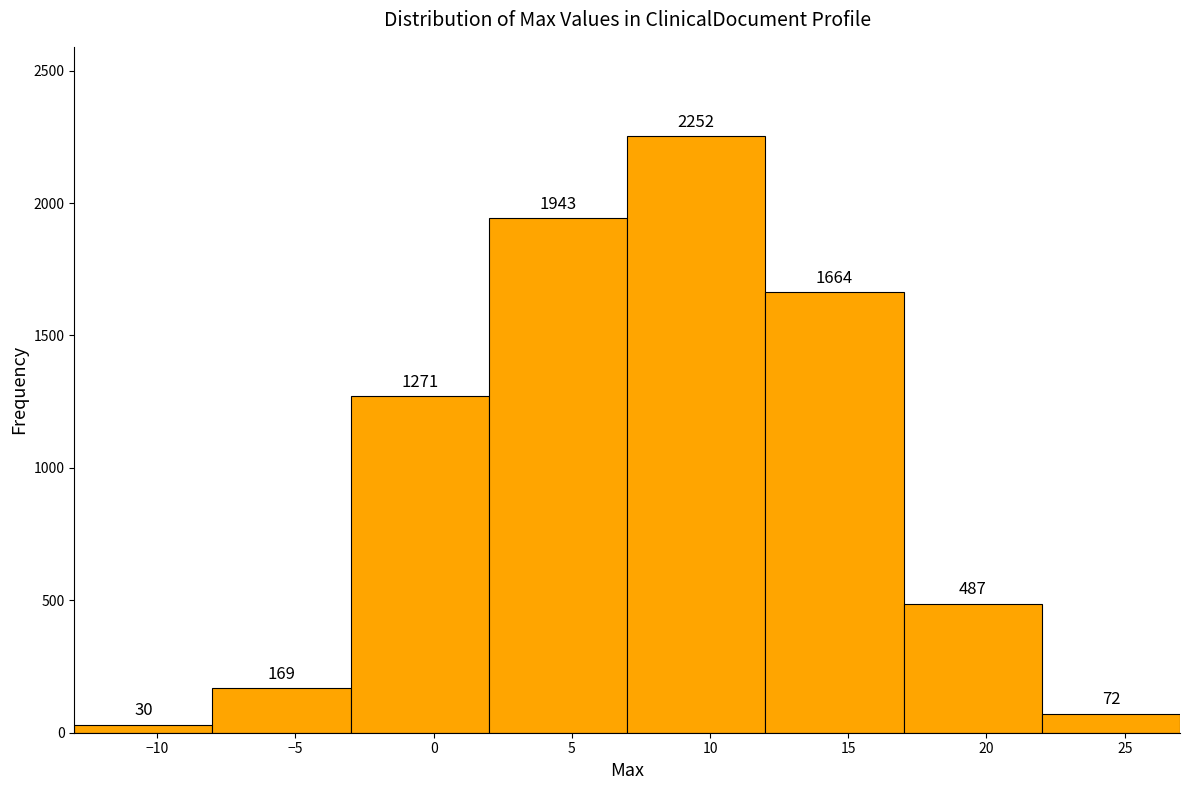

Over which range of the x-axis is the bar tallest?

7 to 12